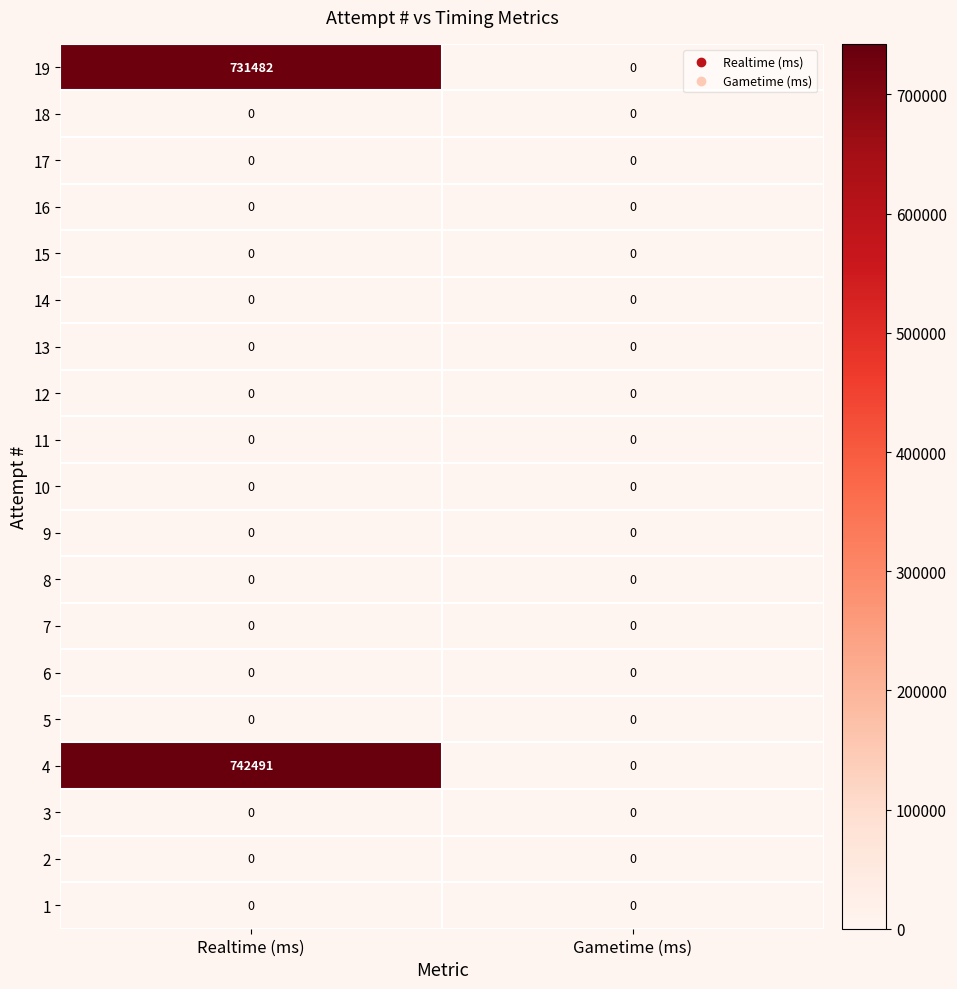

The 15 series shows 0 at Realtime (ms). True or false?

True